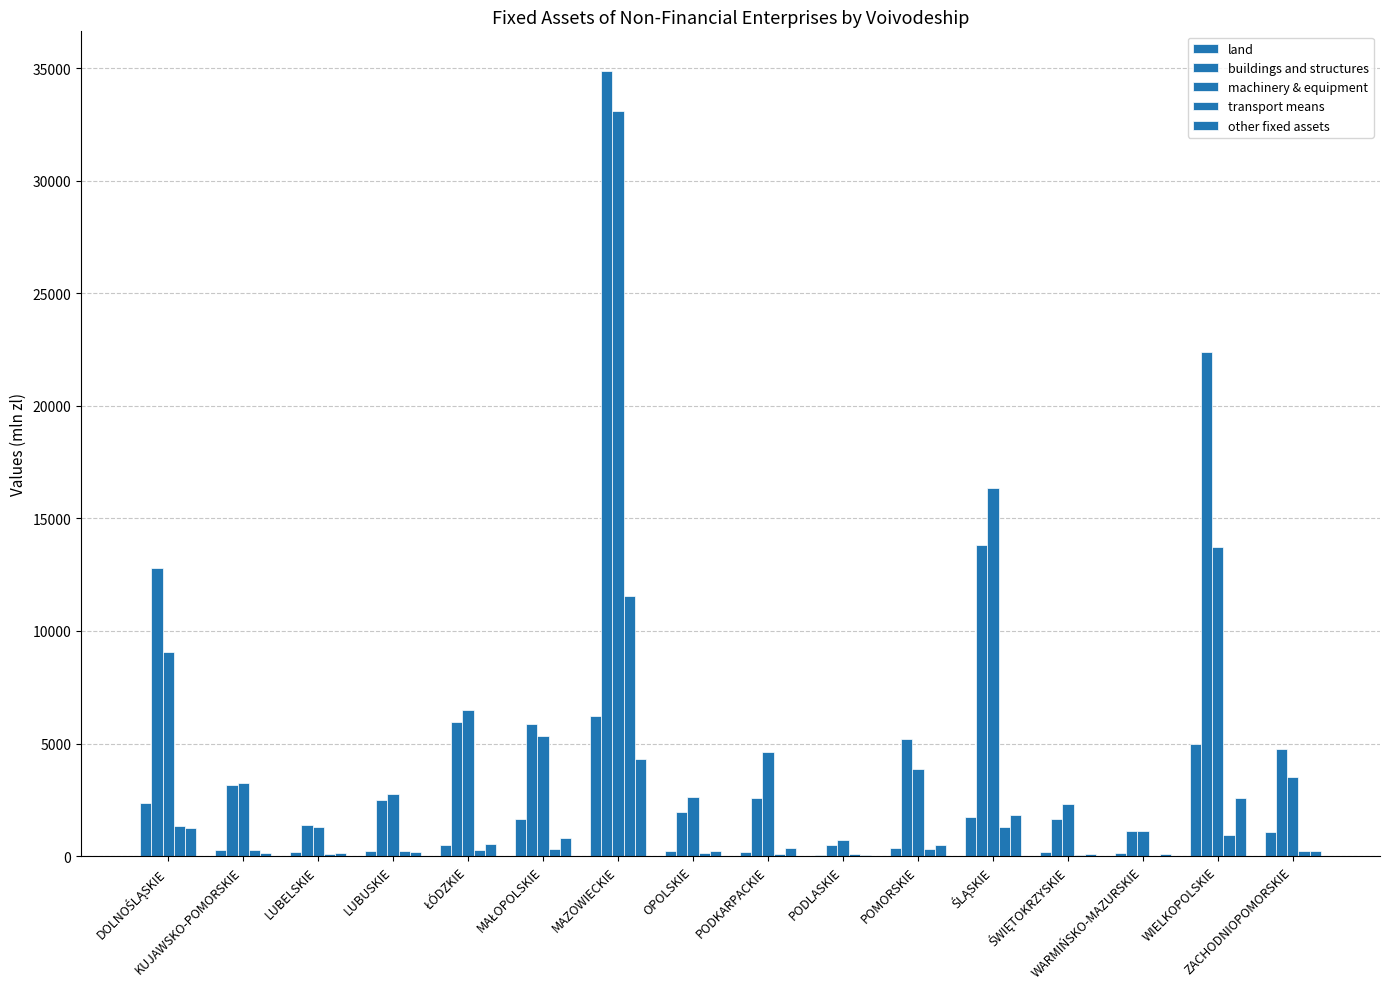

Are the bars horizontal?

No